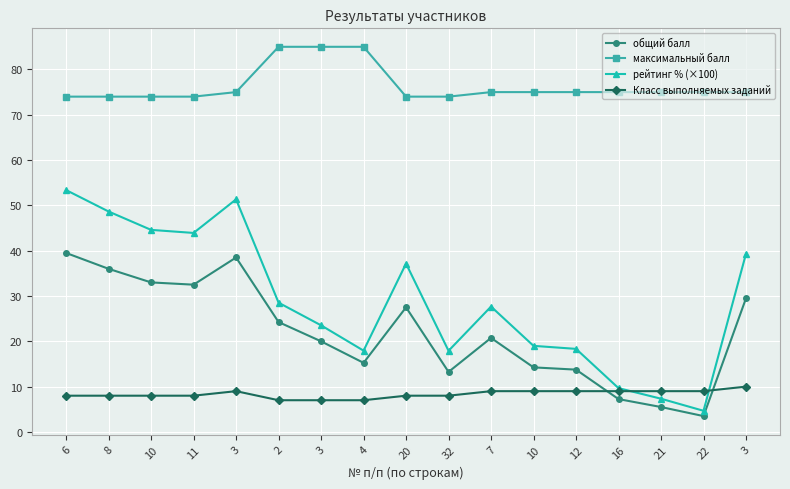

How many data points in рейтинг % (×100) are above 27?

9